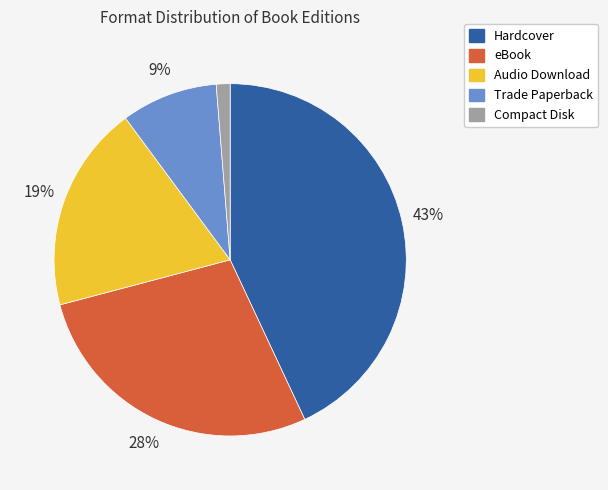

Count the number of slices in the pie.

5